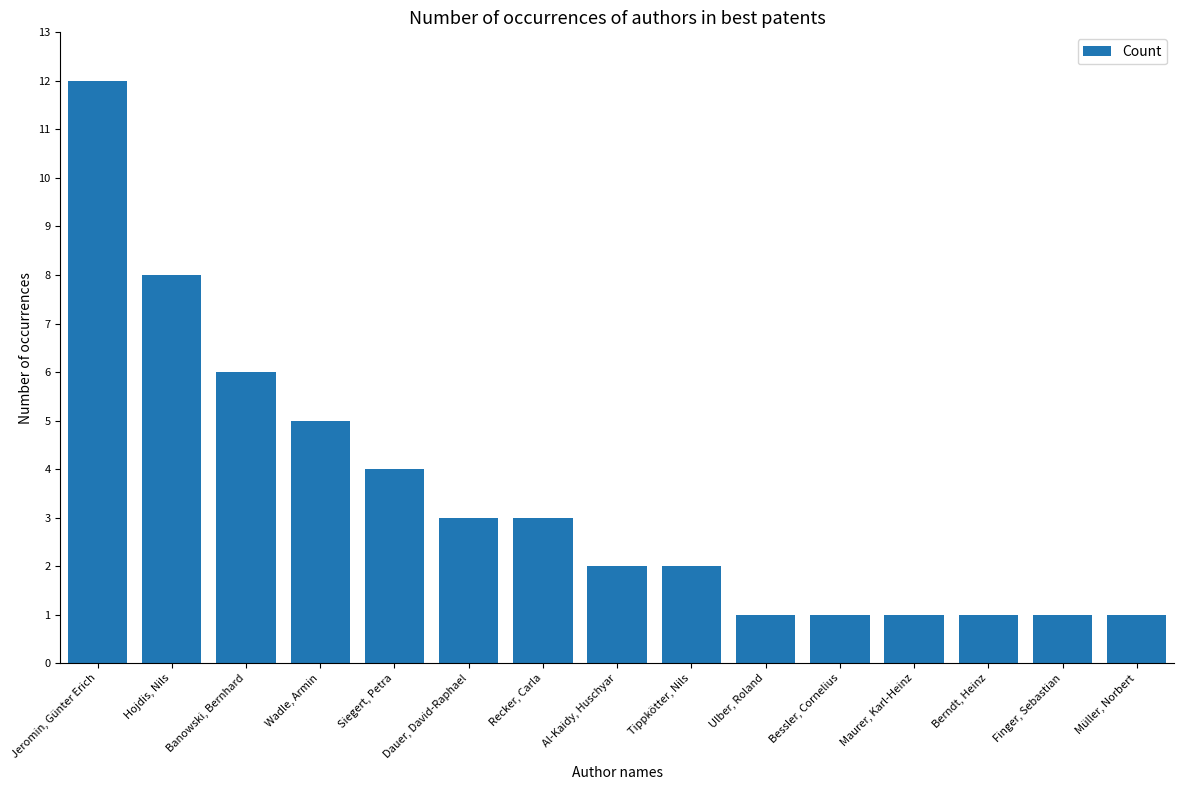

Are the bars horizontal?

No